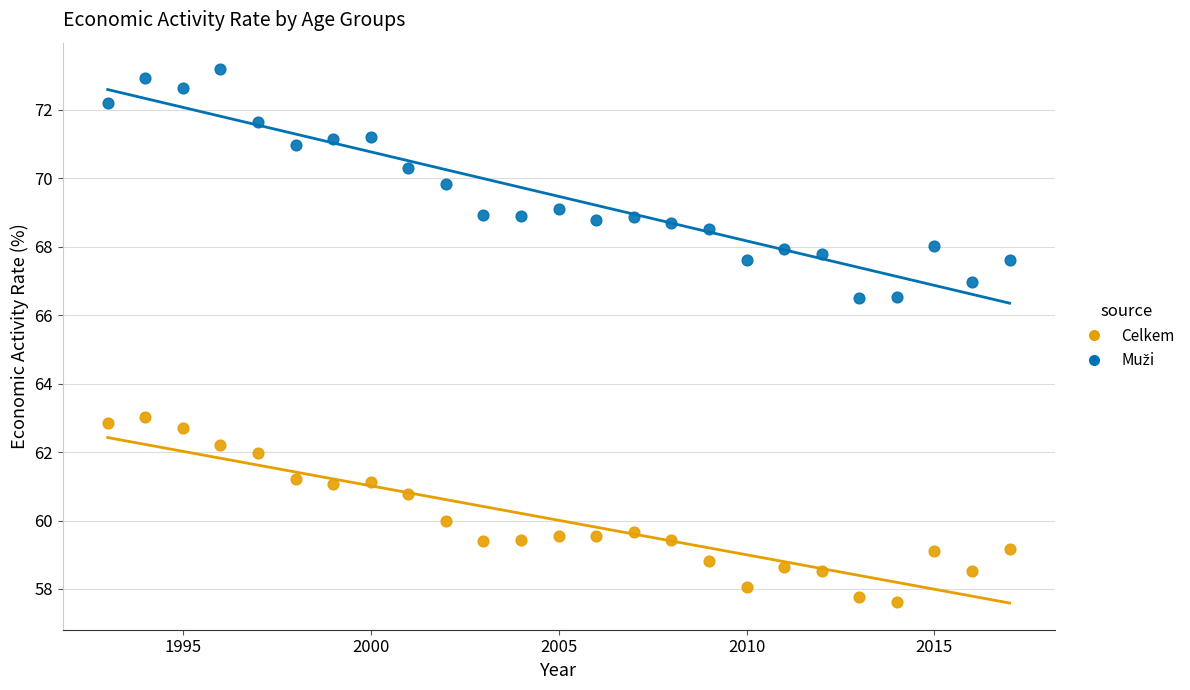

Which series contains the lowest Y value?

Celkem